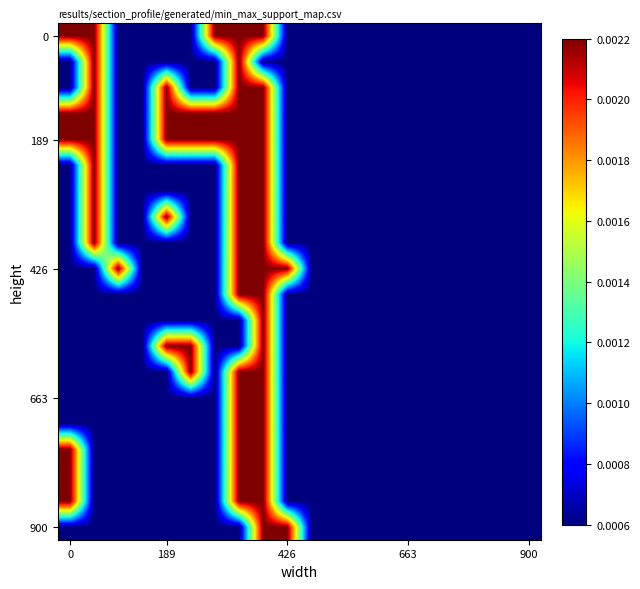

Count the number of data series in this chart.

20